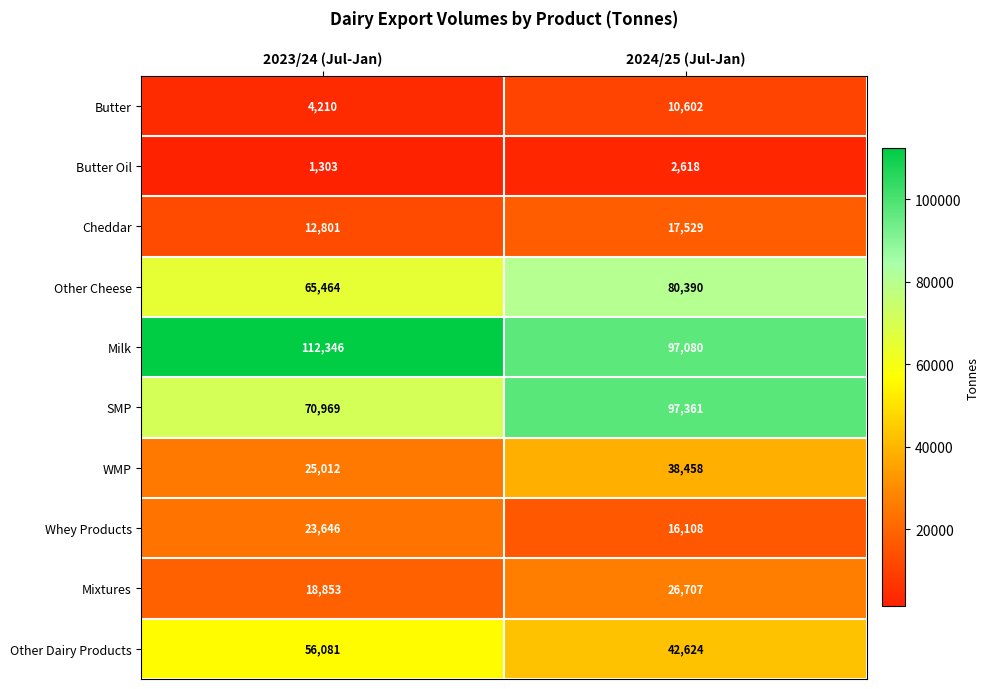

How many series are shown in this chart?

10